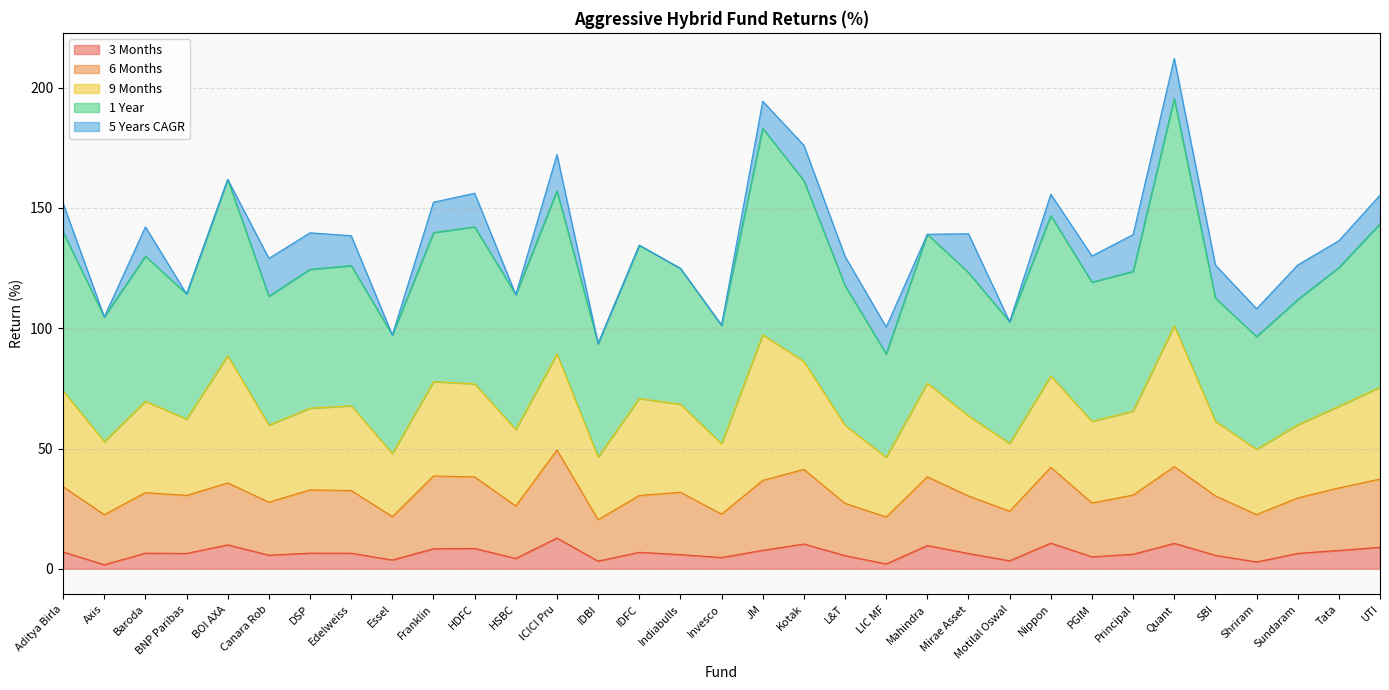

Which label corresponds to the largest value in the chart?

Quant